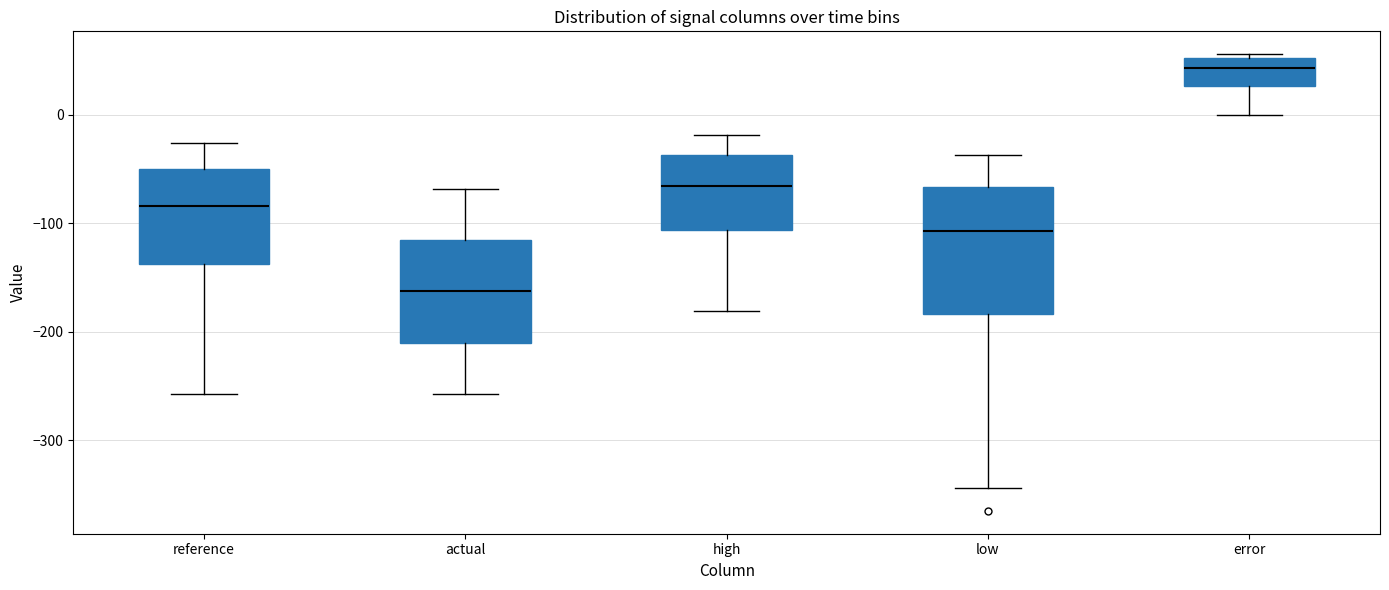

Reading left to right, transcribe this box plot: for each box, give where its median line is, the range the box spans, and where its two whiskers end, as read against the y-axis. The values are not printed on the chart, so give them approximately, as read against the axis.

reference: median -80, box -140 to -50, whiskers -260 to -30
actual: median -160, box -210 to -120, whiskers -260 to -70
high: median -70, box -110 to -40, whiskers -180 to -20
low: median -110, box -180 to -70, whiskers -340 to -40
error: median 40, box 30 to 50, whiskers 0 to 60